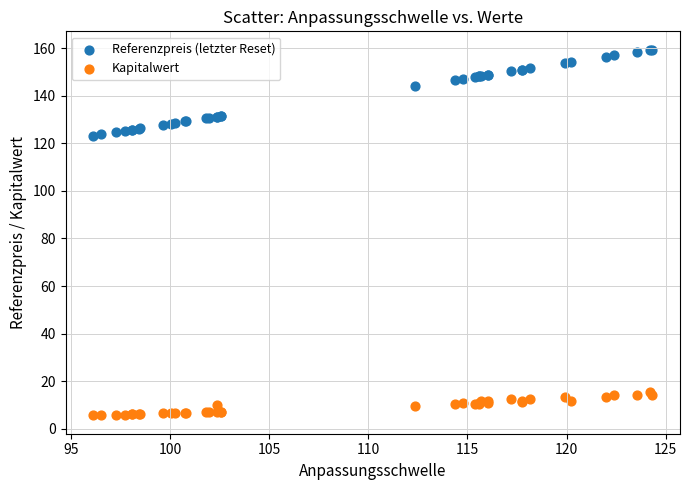

In the Referenzpreis (letzter Reset) series, what Y value is closest to 141?

144.0